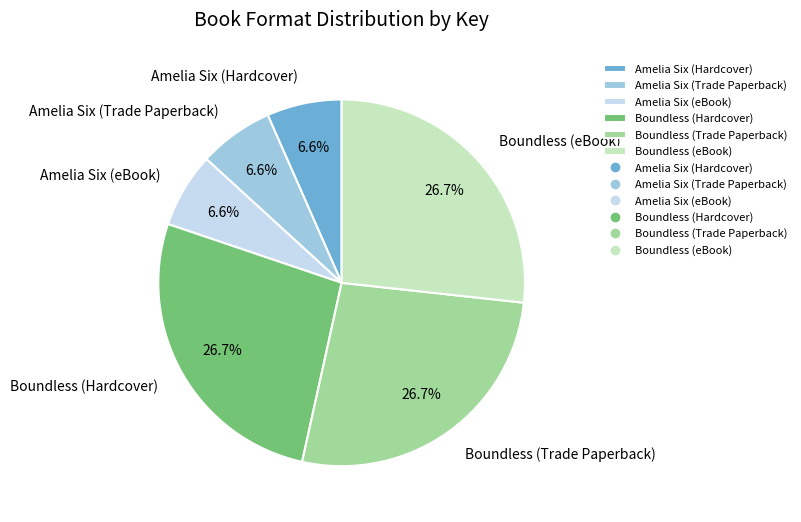

Does Amelia Six (Trade Paperback) represent more than half of the total?

No